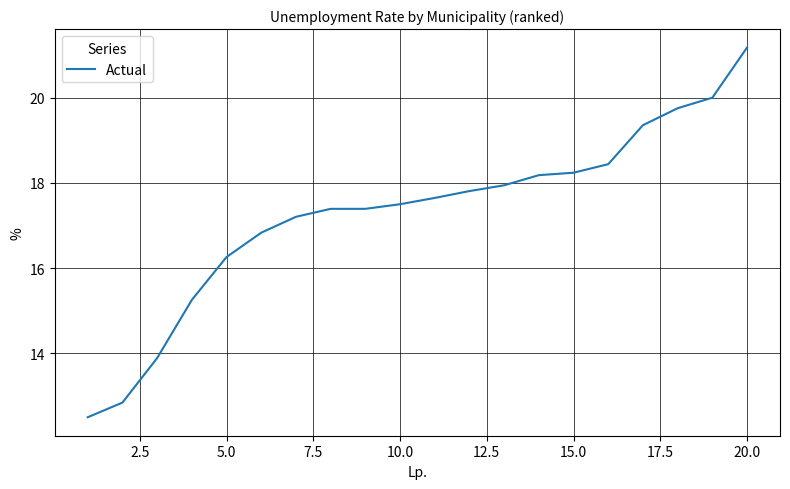

What is the minimum value shown in the chart?

12.5